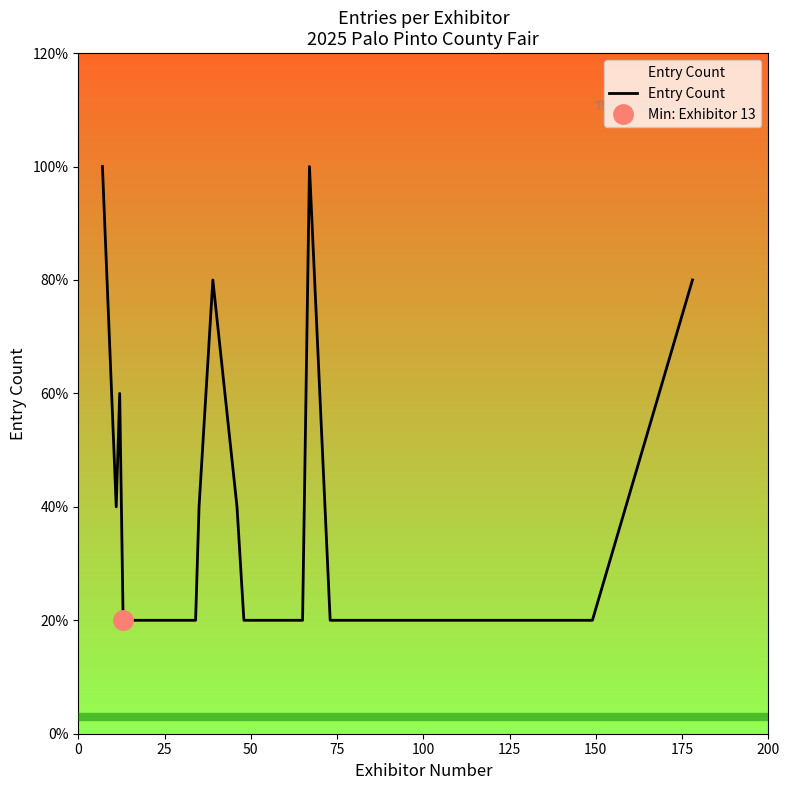

Does the chart have visible grid lines?

No